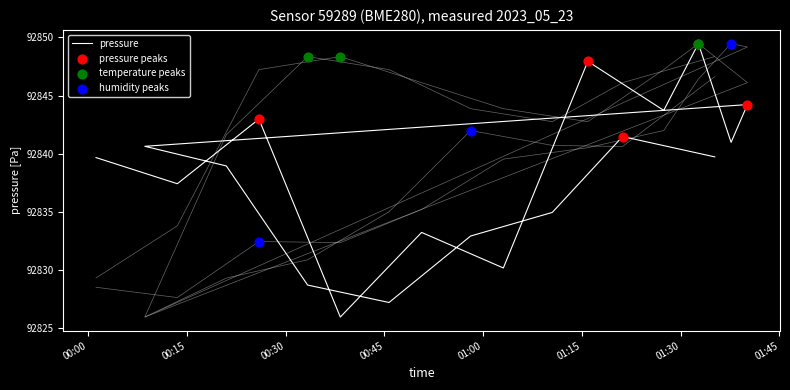

Which series reaches the minimum Y coordinate?

pressure